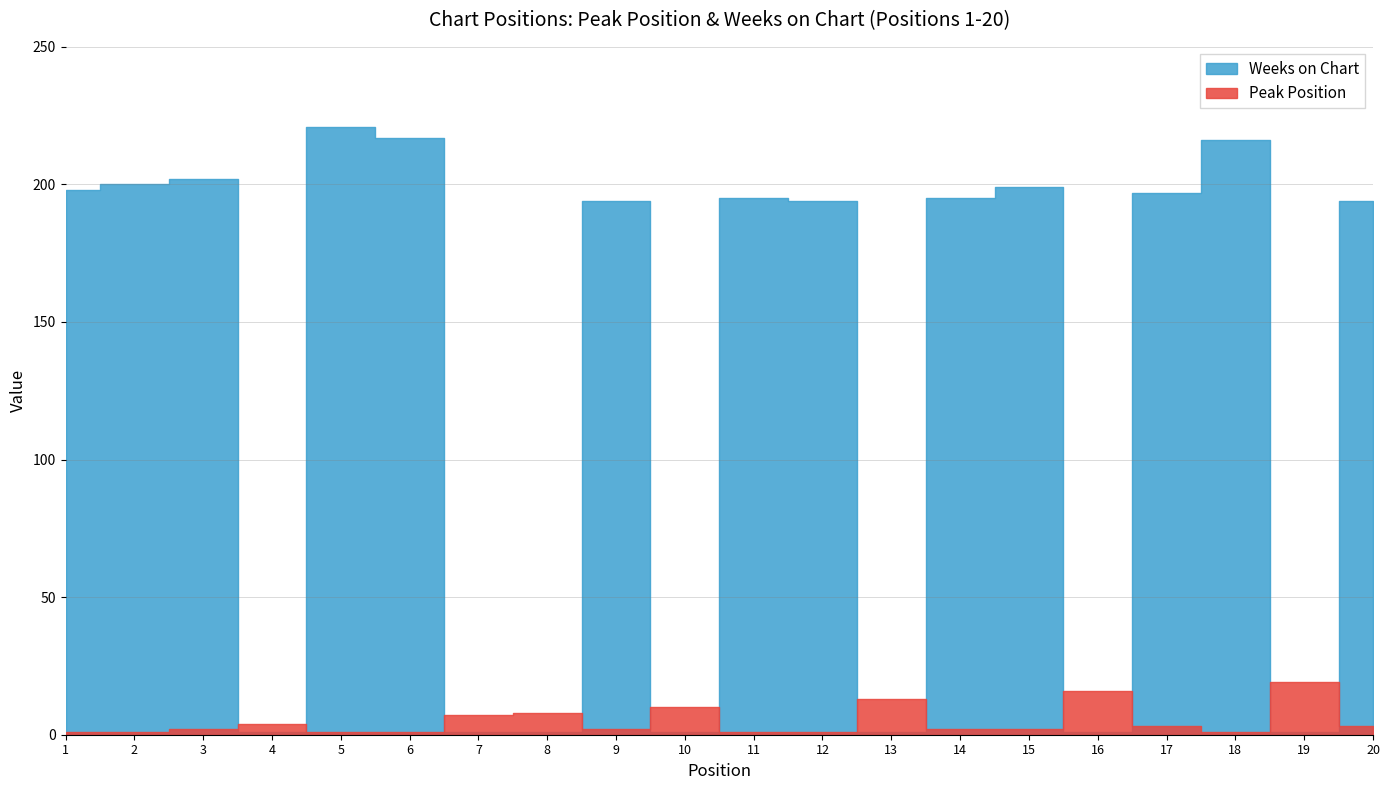

How many lines are shown in the chart?

2